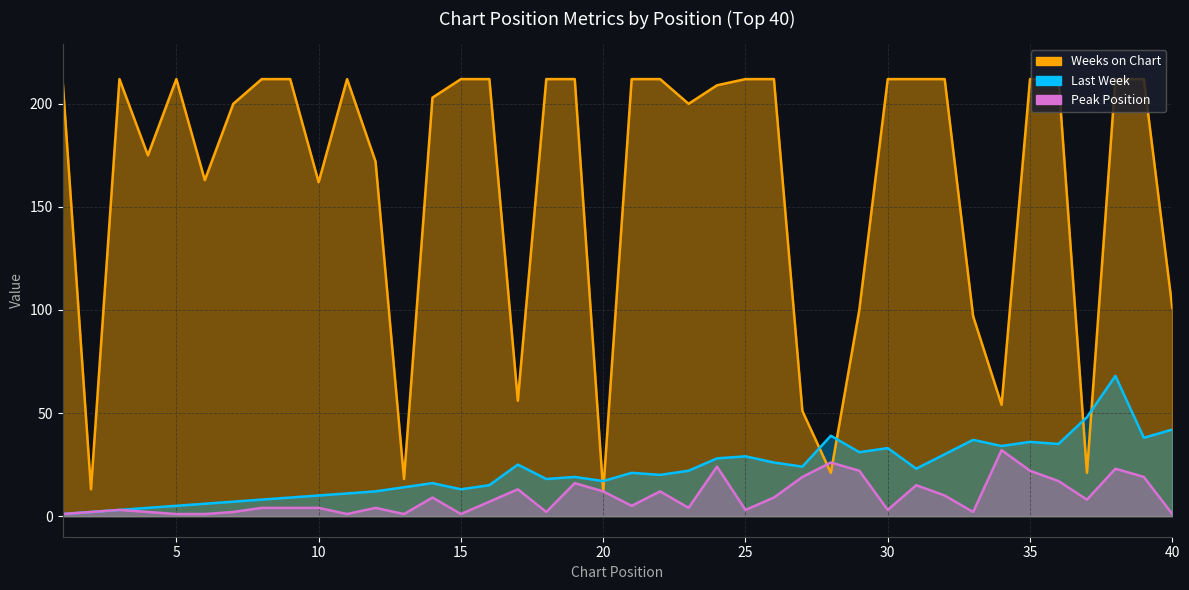

How many times do Weeks on Chart and Last Week cross each other?

6